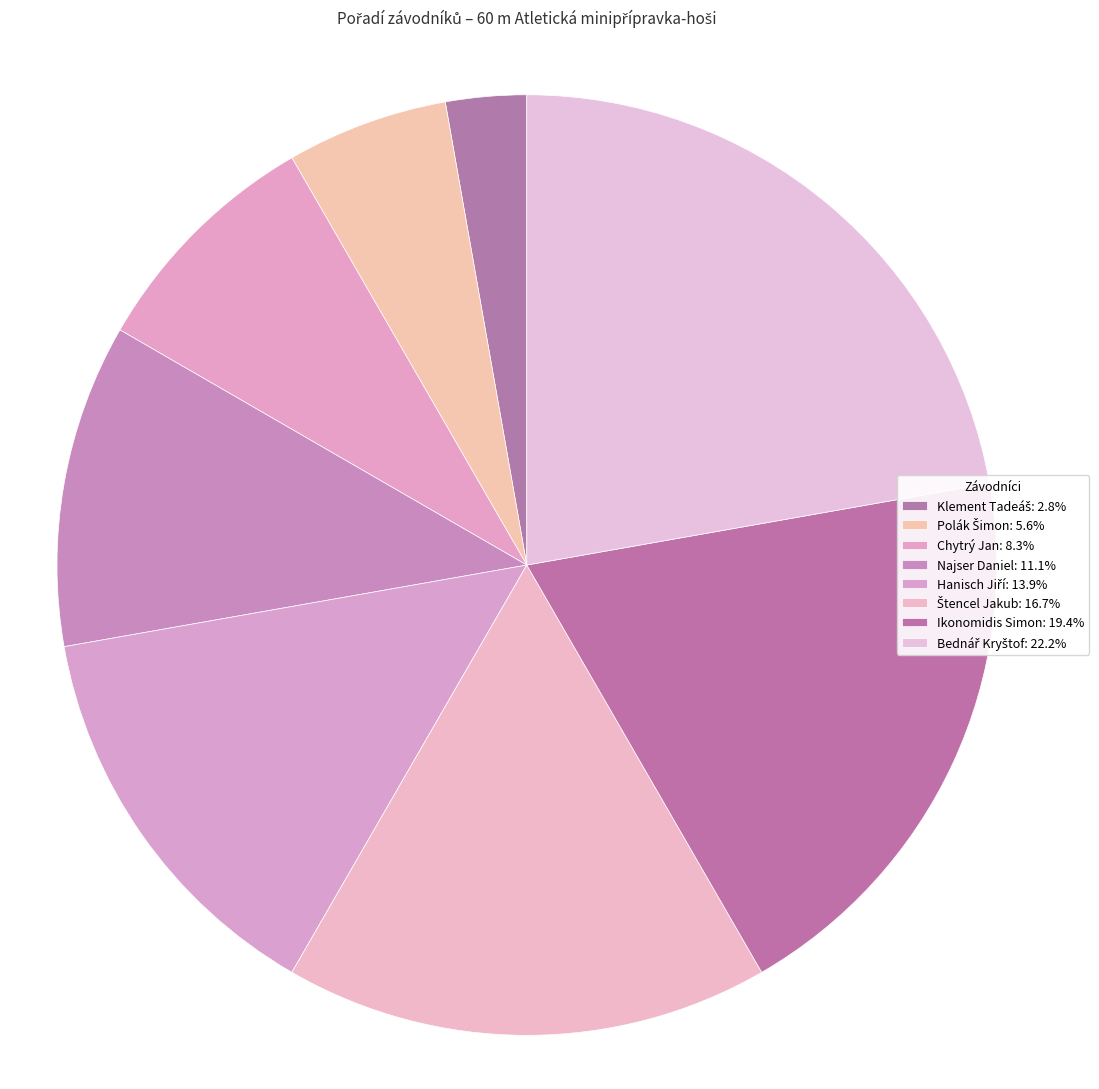

Is the sum of Štencel Jakub and Polák Šimon greater than half?

No